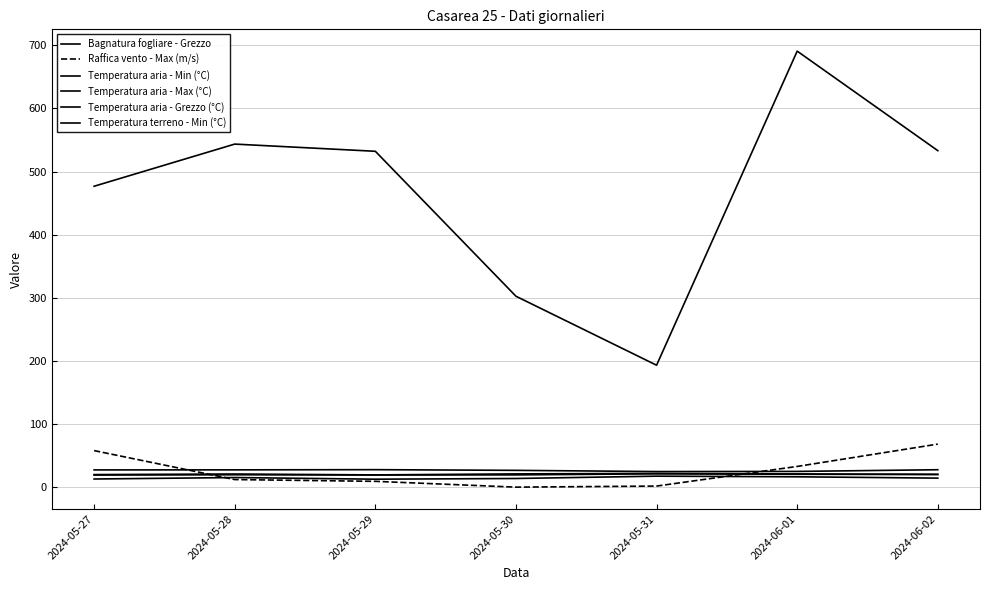

Rank the series at 2024-05-31 from lowest to highest value.

Raffica vento - Max (m/s), Temperatura aria - Min (°C), Temperatura terreno - Min (°C), Temperatura aria - Grezzo (°C), Temperatura aria - Max (°C), Bagnatura fogliare - Grezzo